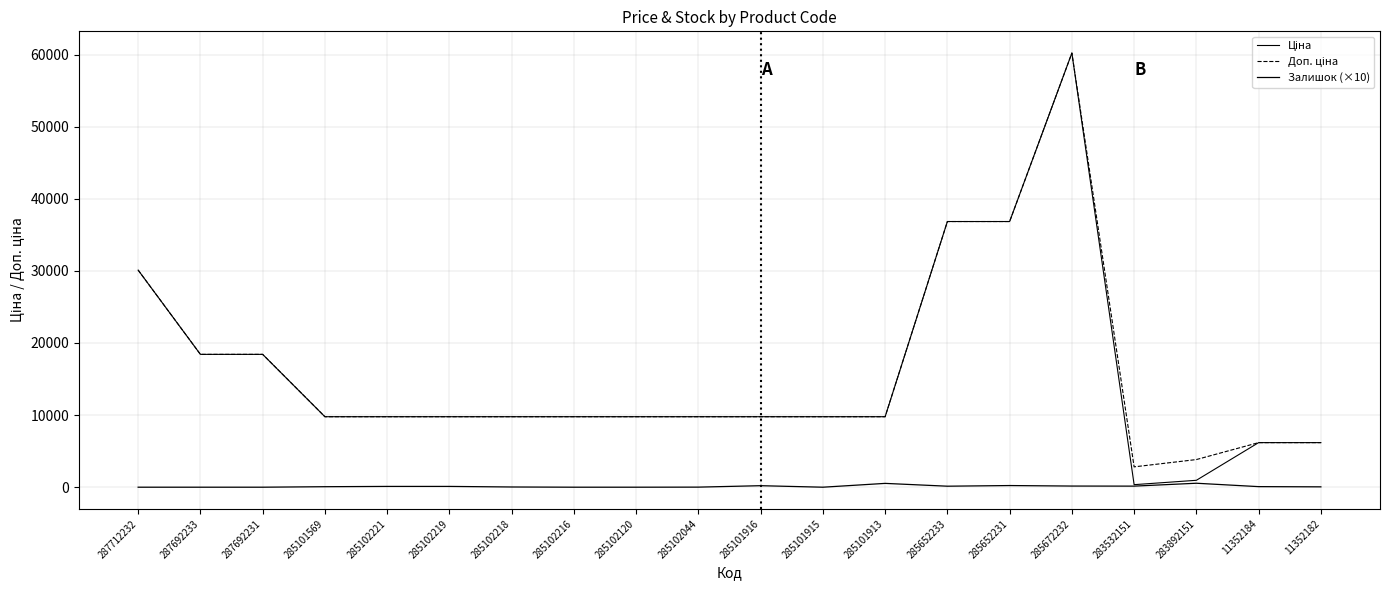

What is the maximum value shown in the chart?

60205.6